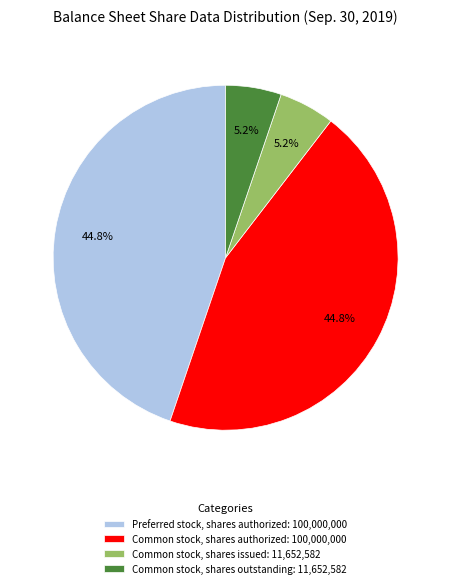

Count the number of slices in the pie.

4